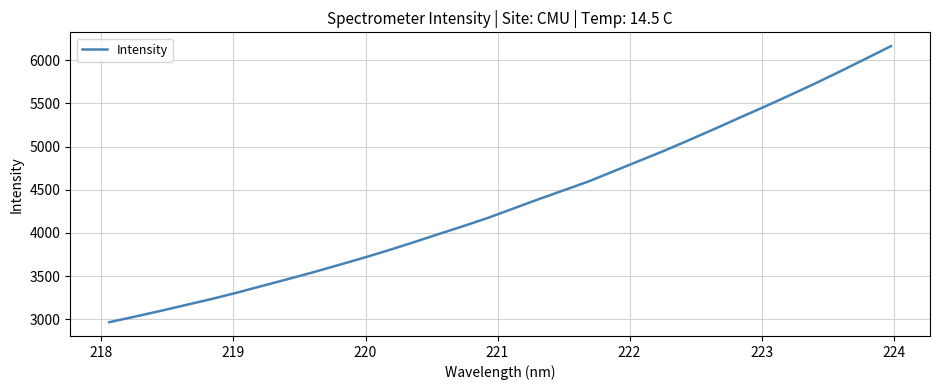

What is the difference between the maximum and minimum values?

3196.1